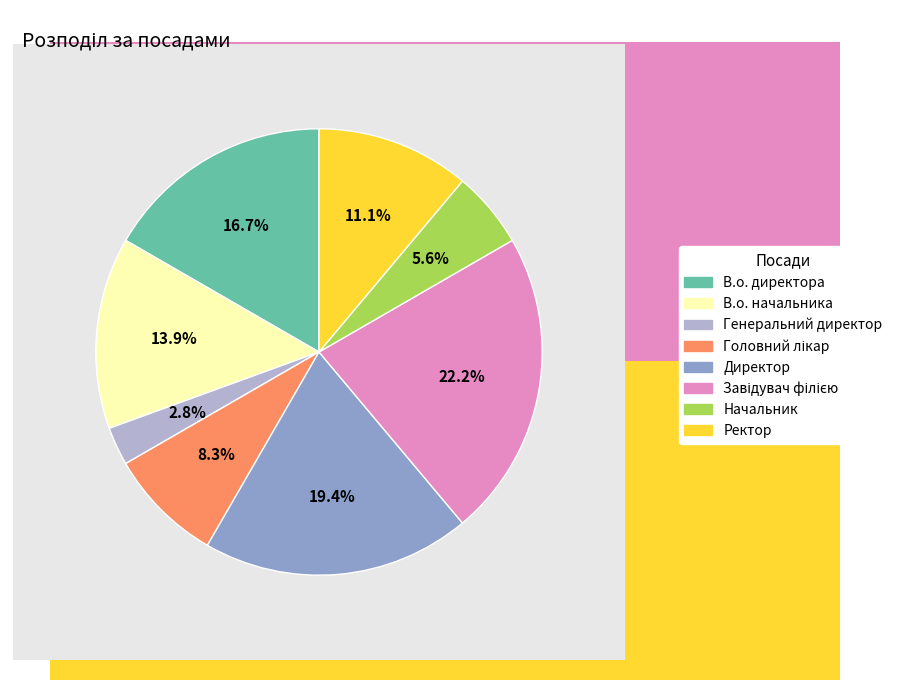

How many segments does this pie chart have?

8